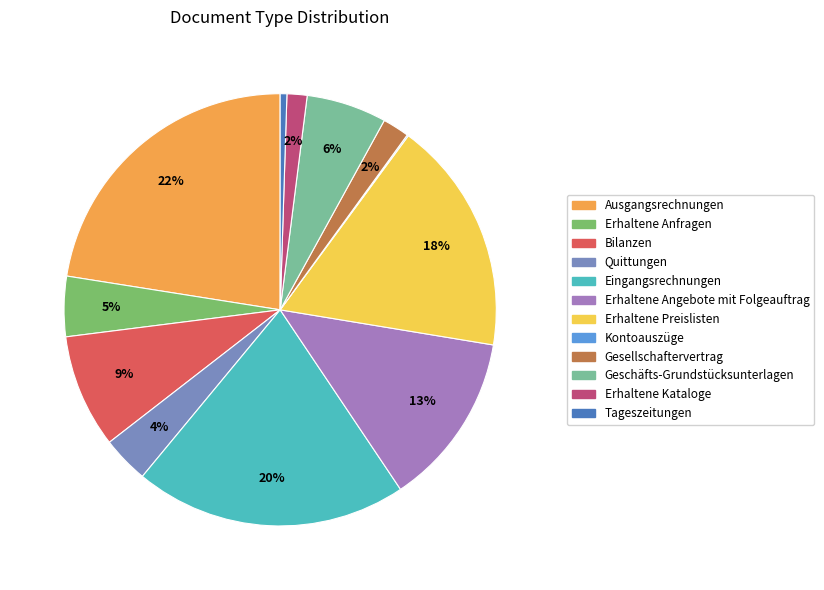

To the nearest percent, what is the combined percentage of Bilanzen and Erhaltene Preislisten?

26%